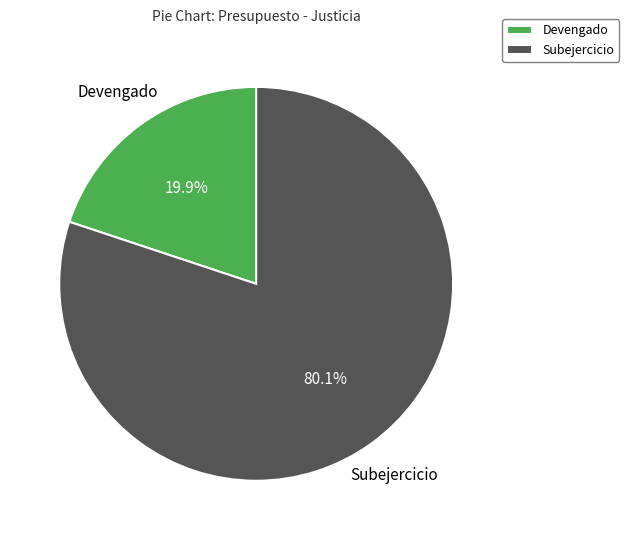

To the nearest percent, what is the difference between the largest and smallest slice percentages?

60%